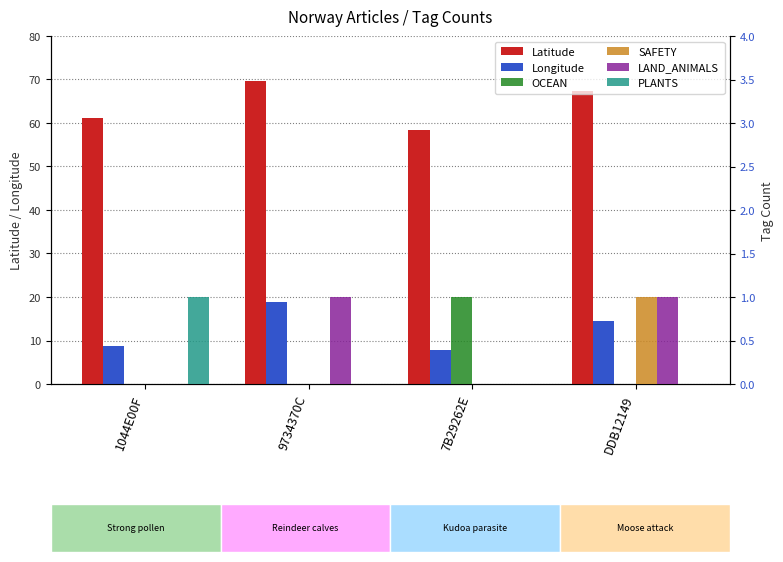

How many data points in Longitude are above 14?

2